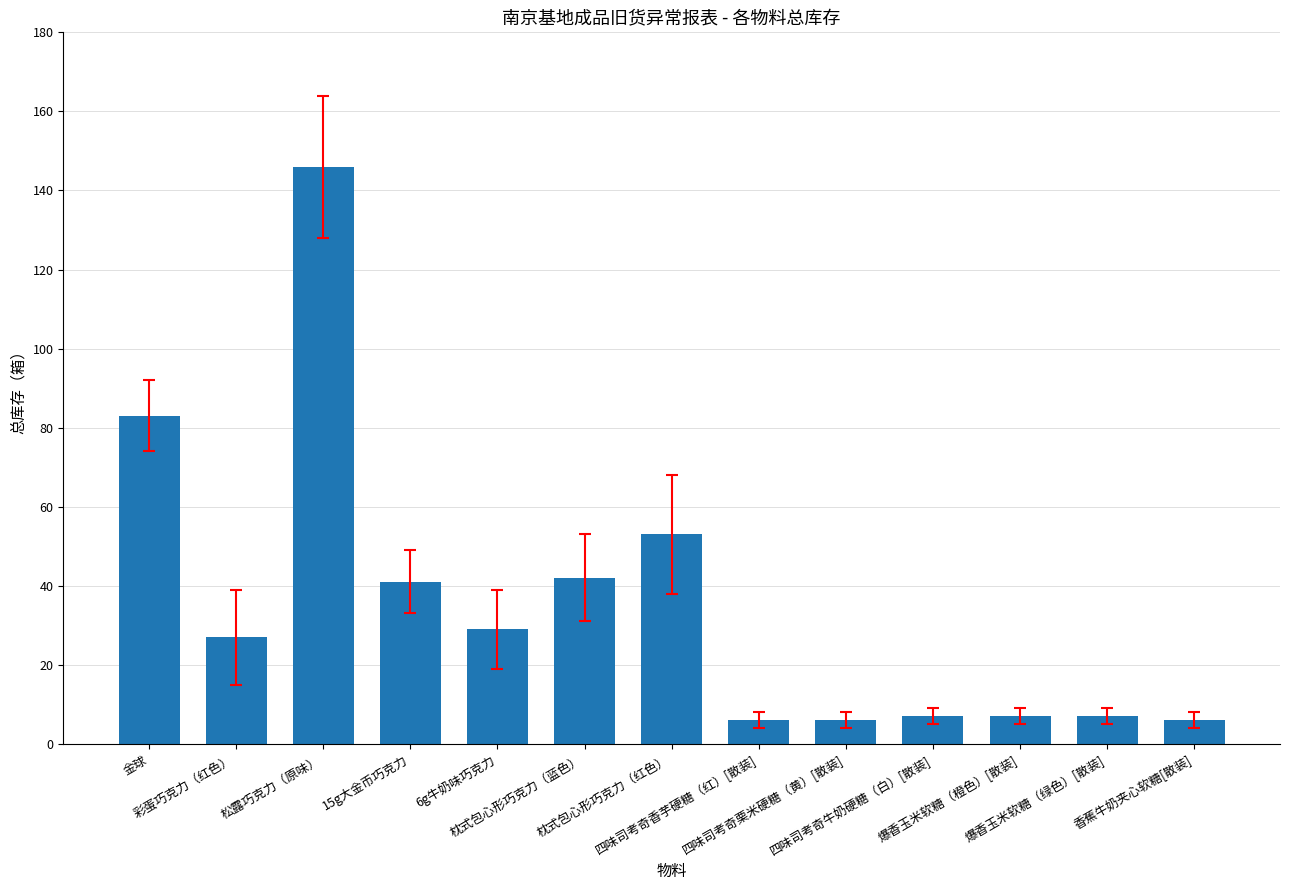

What is the difference between the maximum and minimum values?

140